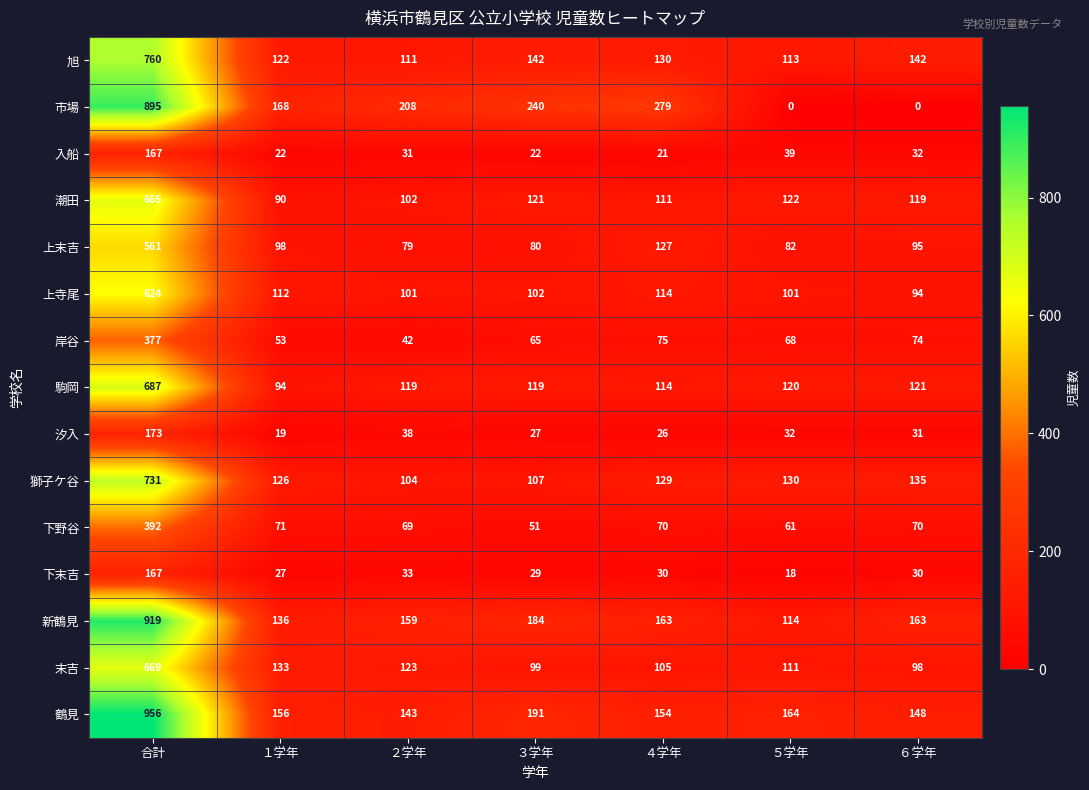

What is the difference between the second highest and minimum values in the 上寺尾 series?

20